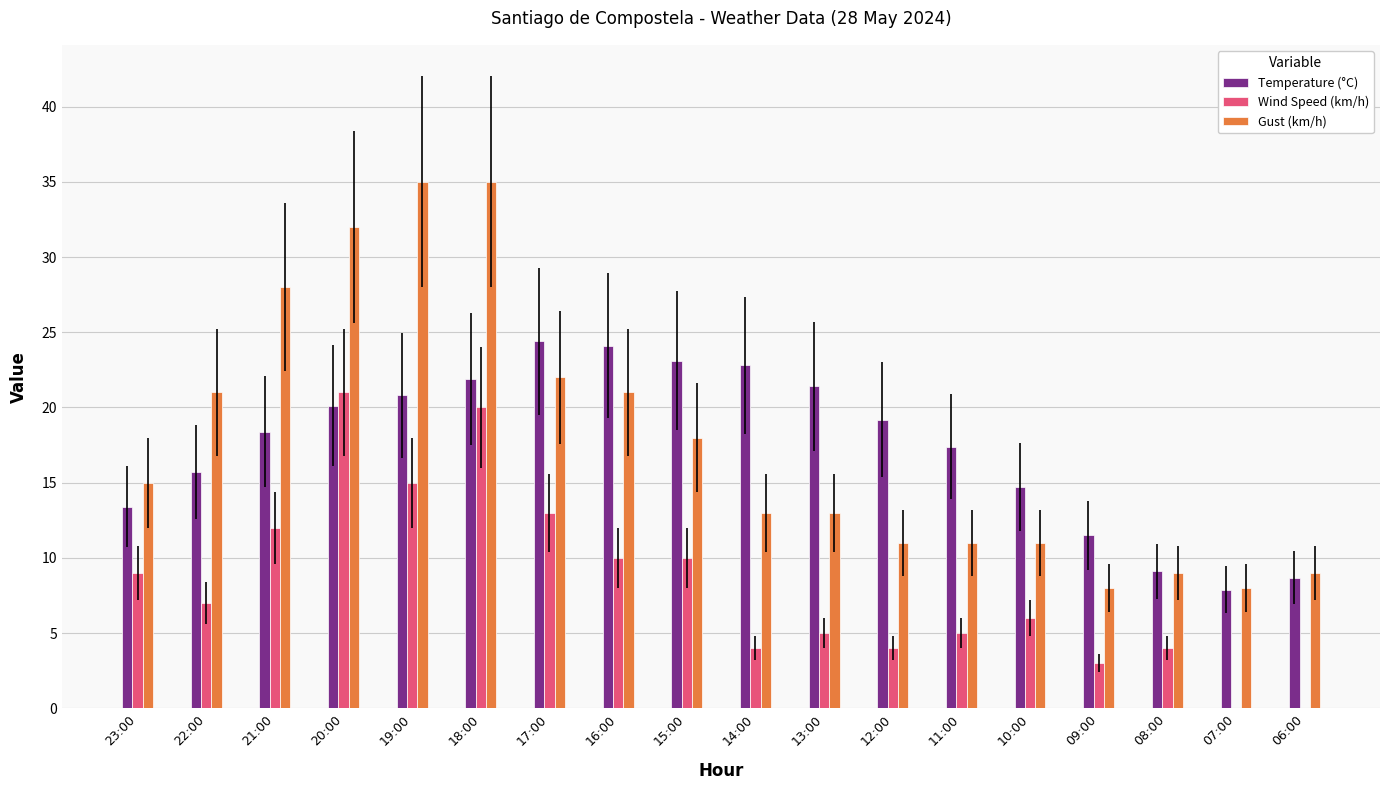

What is the sum of the Wind Speed (km/h) values at 12:00 and 15:00?

14.0